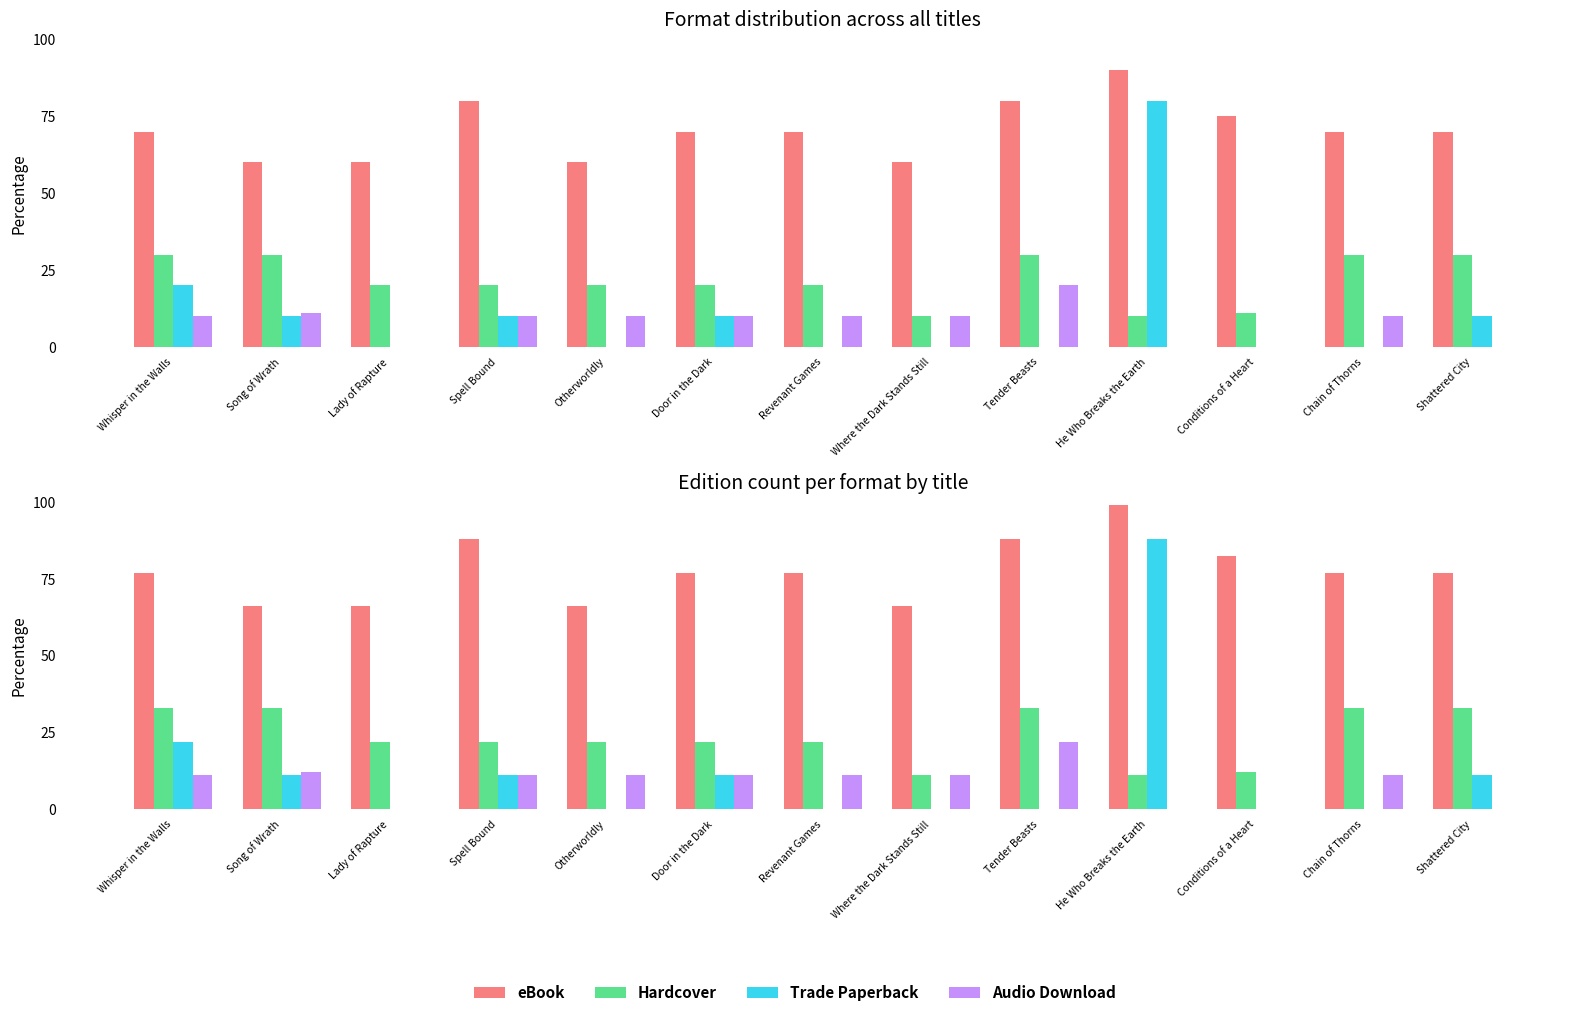

Is it true that Trade Paperback equals 0.0 at Chain of Thorns?

True